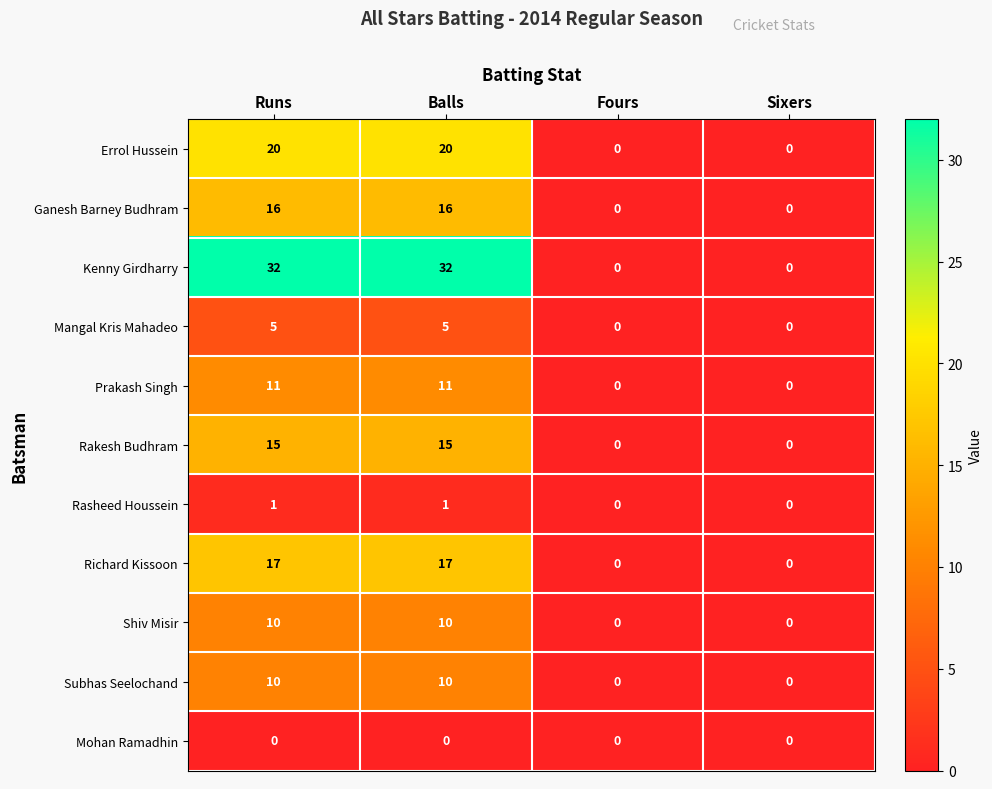

Which series has the widest spread of values?

Kenny Girdharry